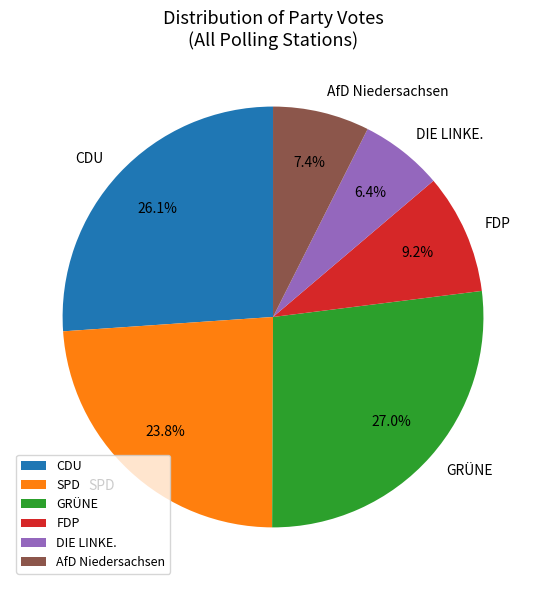

Which category has the smallest portion of the pie?

DIE LINKE.